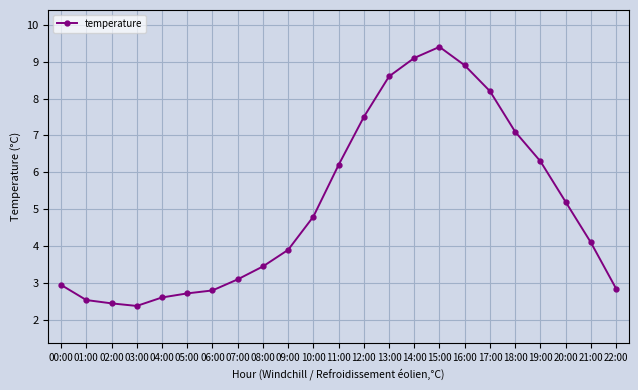

How many data points are less than 4?

11